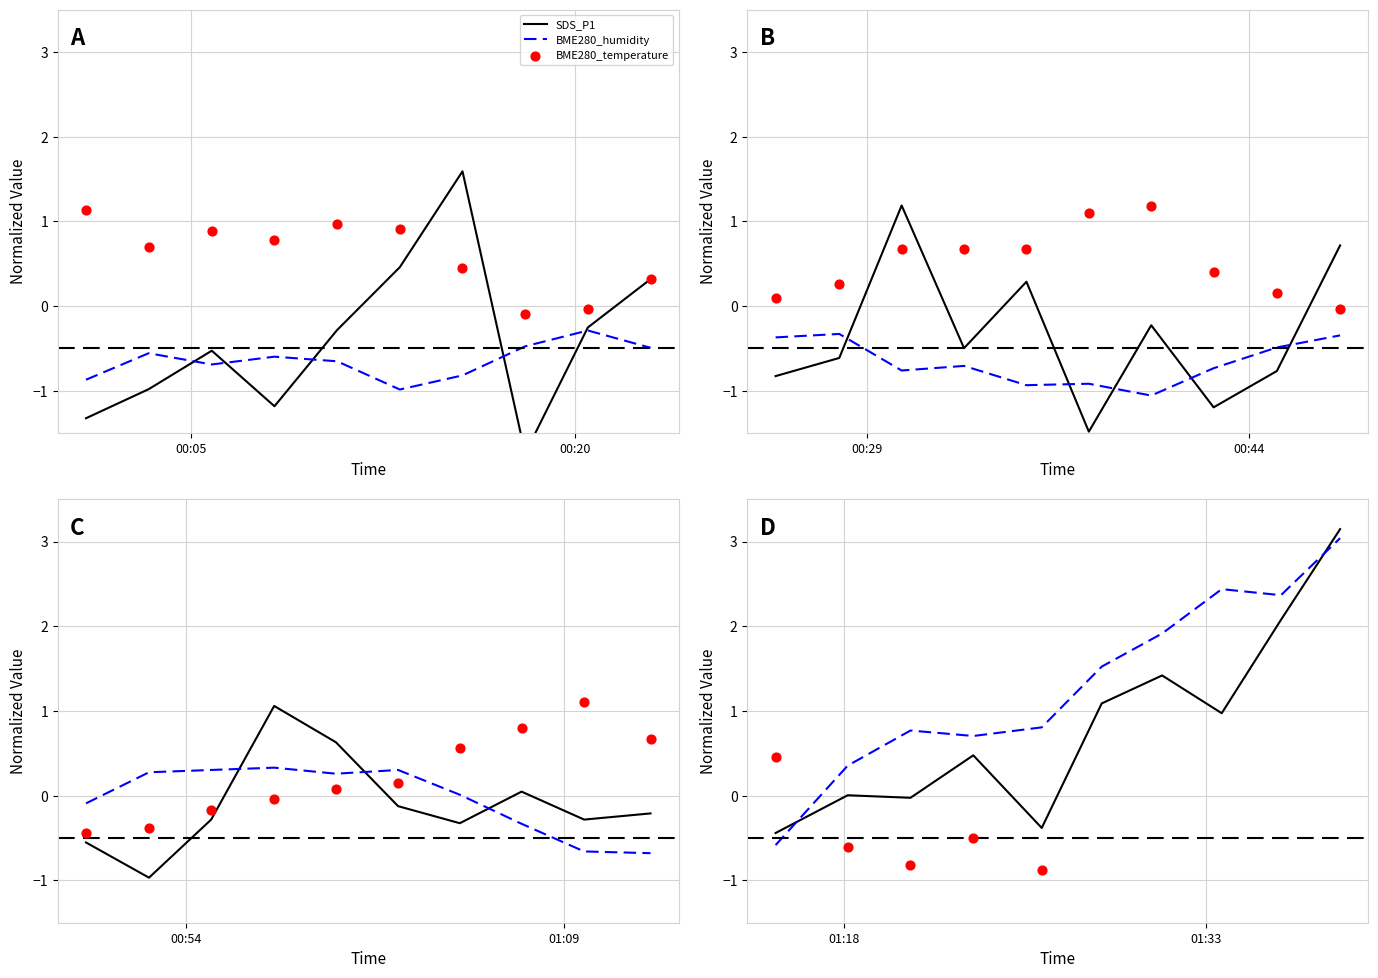

At how many categories does at least one series exceed -1?

10